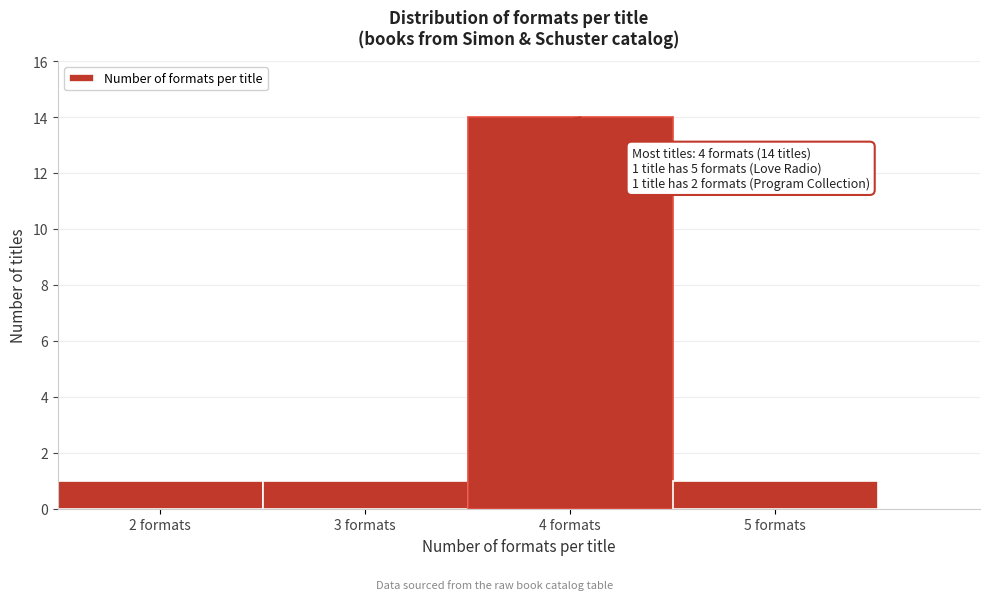

Reading left to right, what are all the values shown in this chart?

2 formats=1	3 formats=1	4 formats=14	5 formats=1